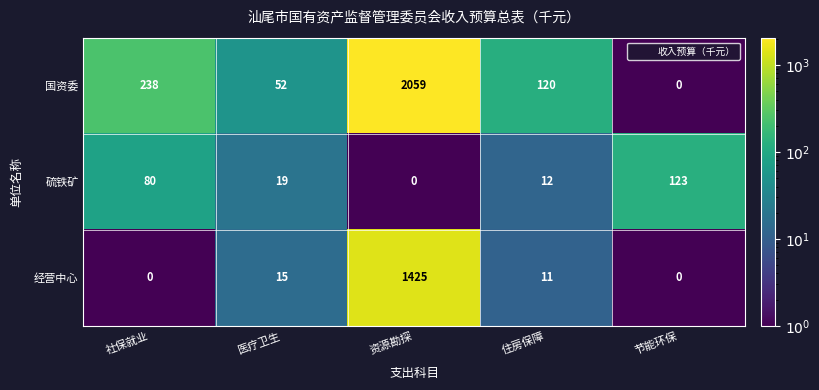

The value of 经营中心 at 节能环保 is 0. True or false?

True